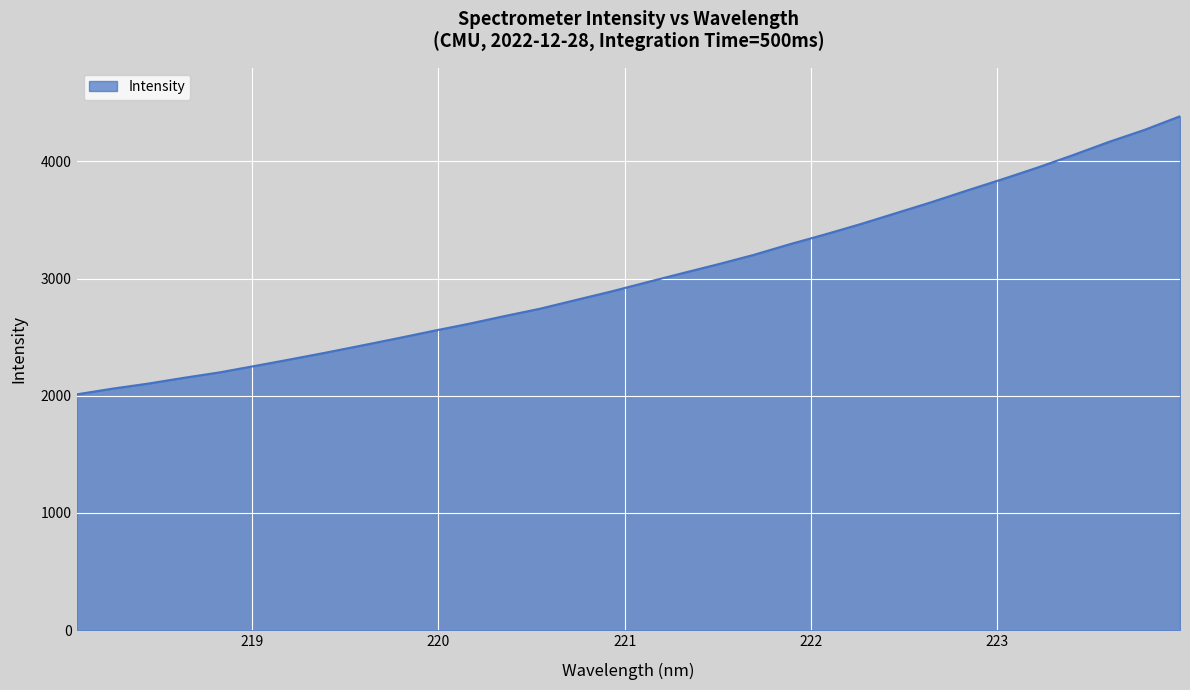

How many lines are shown in the chart?

1